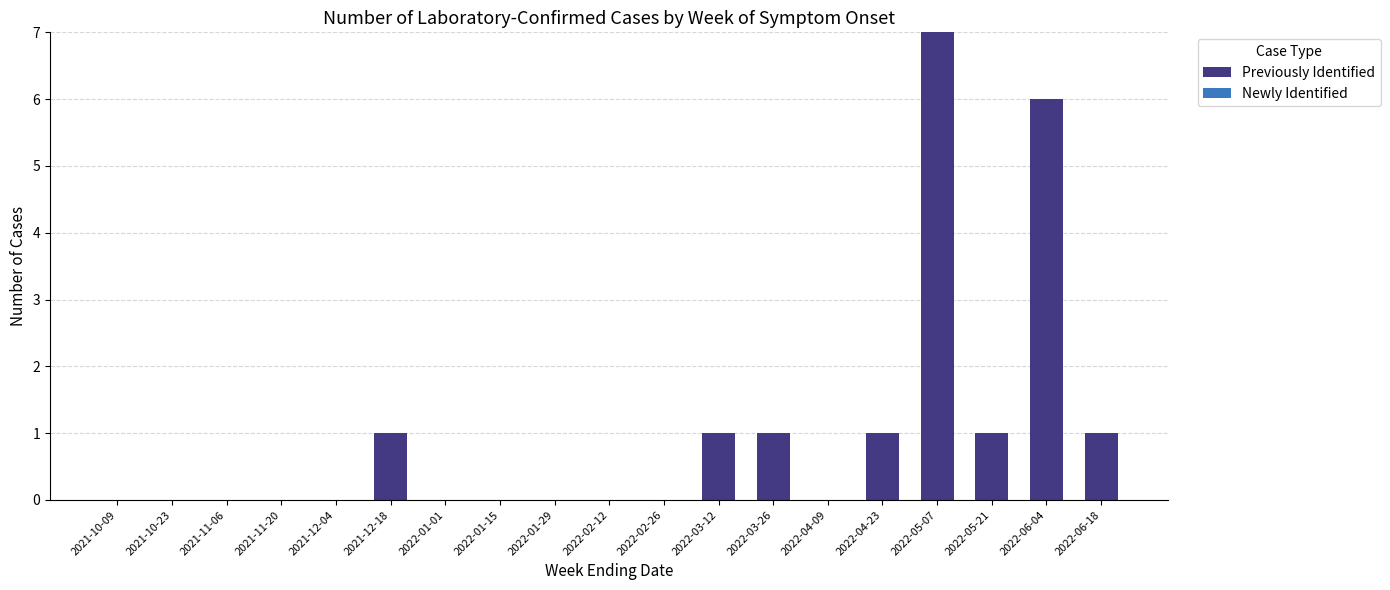

What is the sum of all values?

19